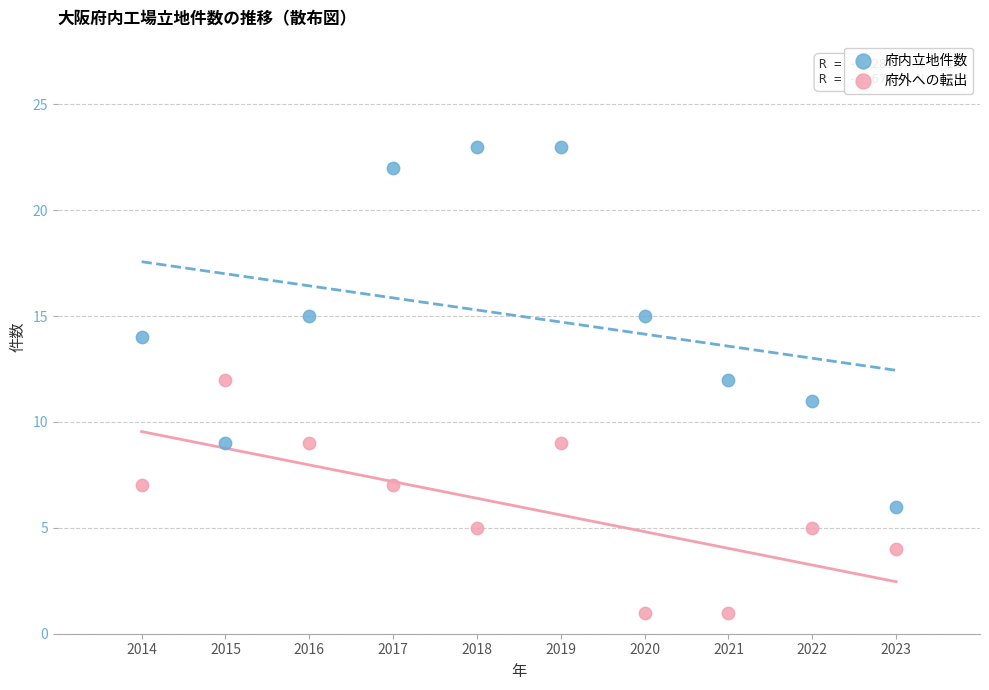

Which series has the largest Y range (max minus min)?

府内立地件数